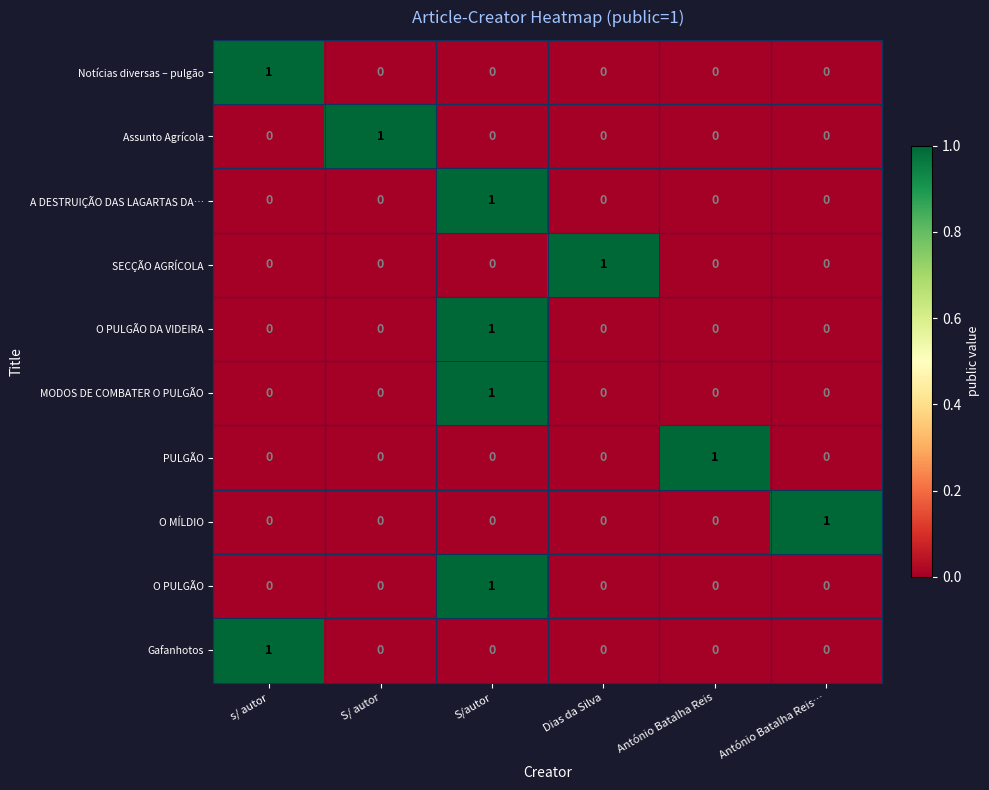

At which label does PULGÃO reach its peak?

António Batalha Reis